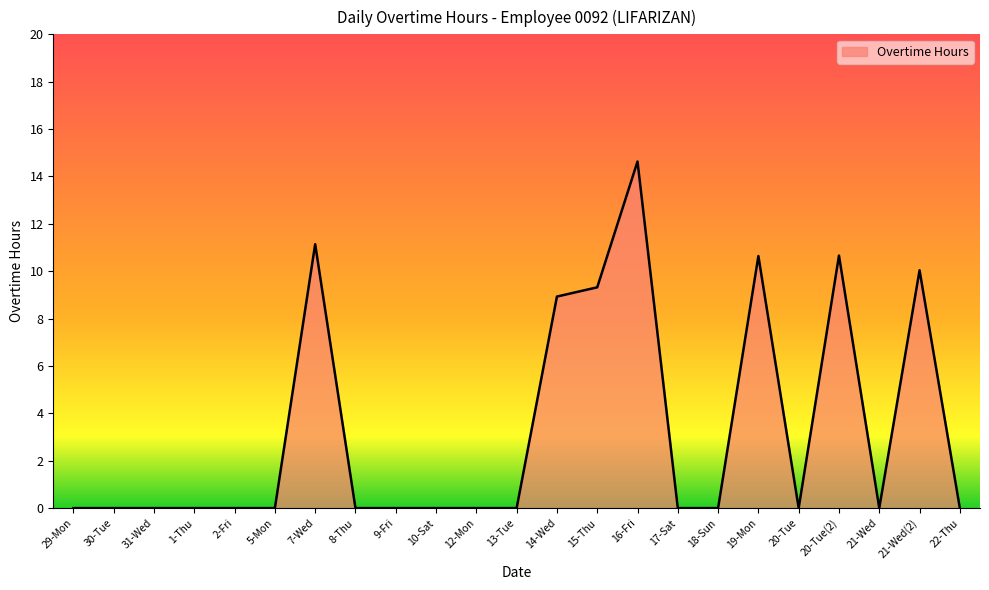

What position from the left is 19-Mon?

18